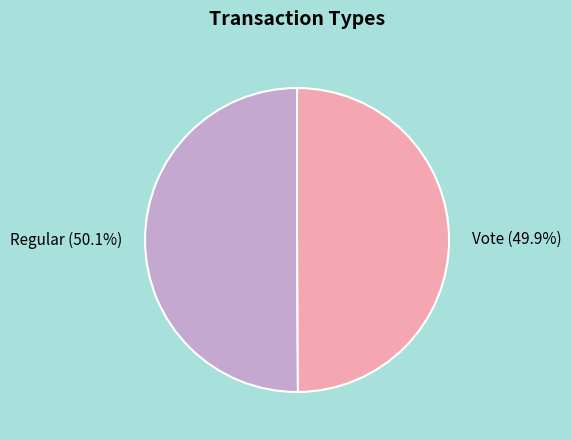

Does any single category account for the majority?

Yes